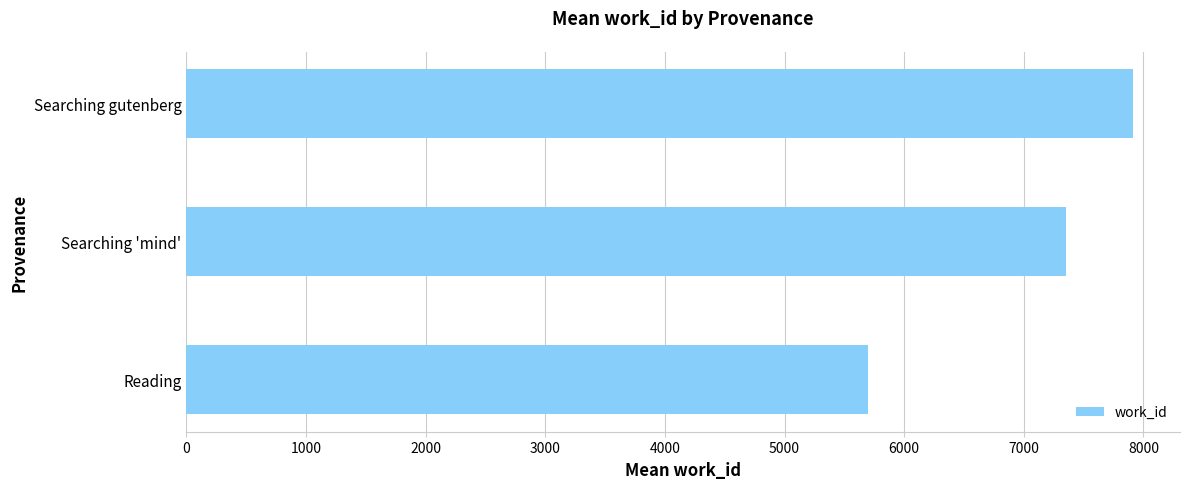

Reading bottom to top, what are all the values shown in this chart?

Reading=5694.4	Searching 'mind'=7350.0	Searching gutenberg=7910.0